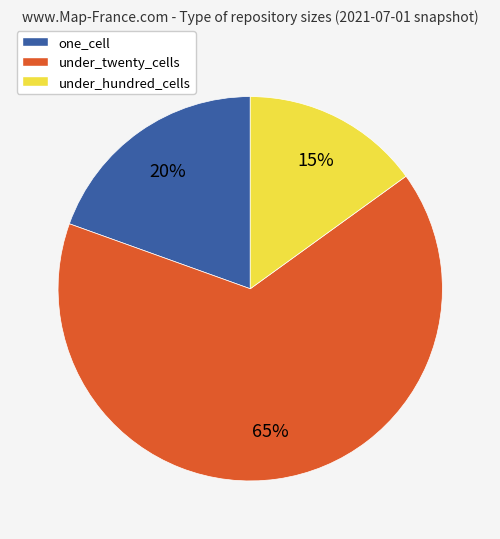

Which category has the smallest portion of the pie?

under_hundred_cells